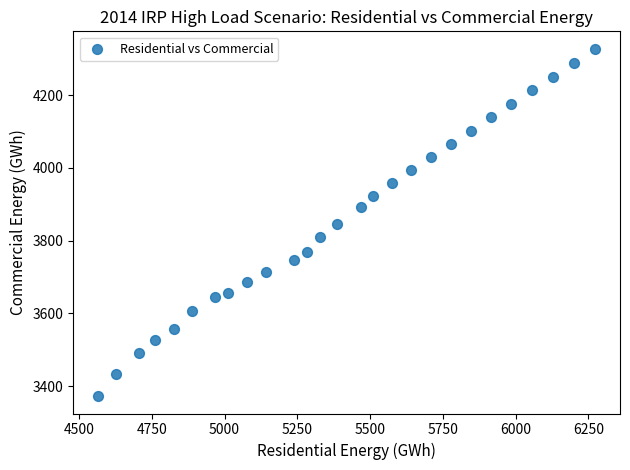

What is the range of Y values (max minus min)?

955.4